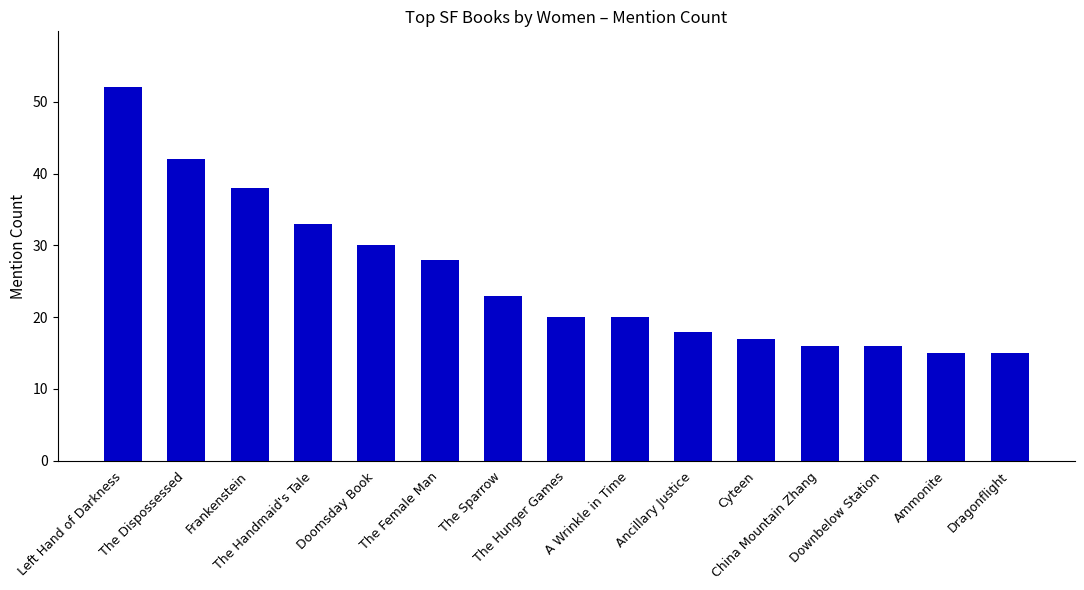

Are the bars horizontal?

No